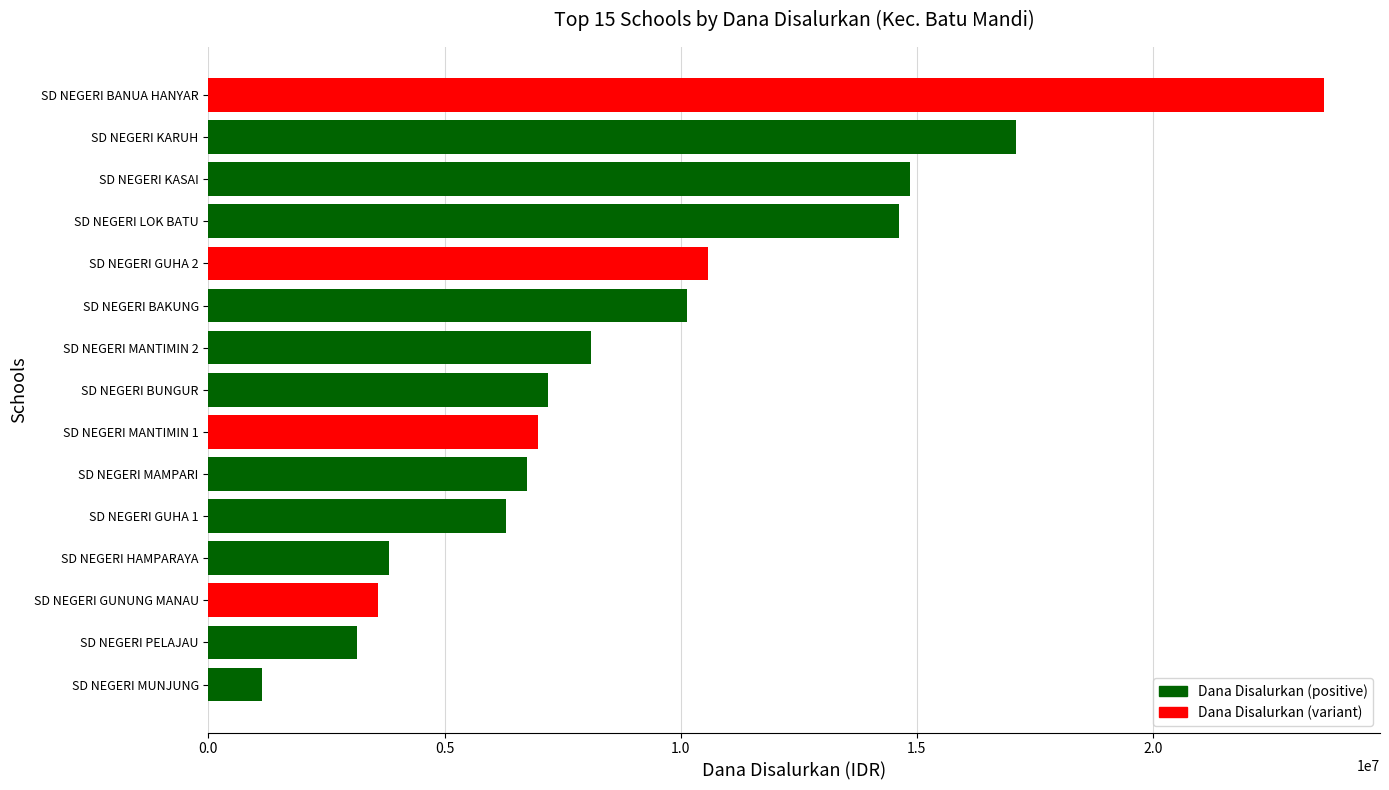

What is the minimum value shown in the chart?

1125000